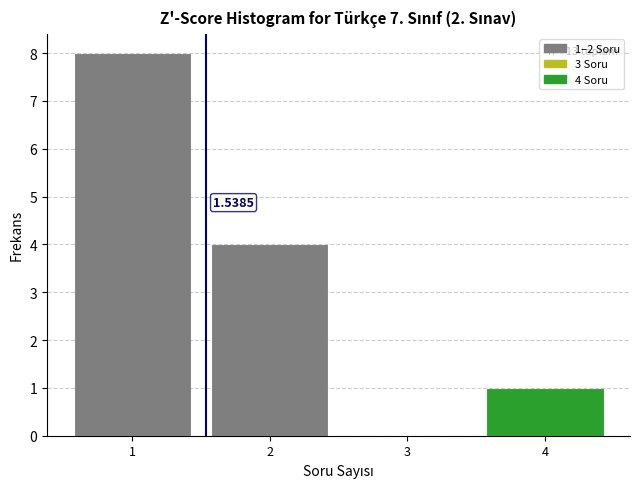

Over which range of the x-axis is the bar tallest?

0.5 to 1.5